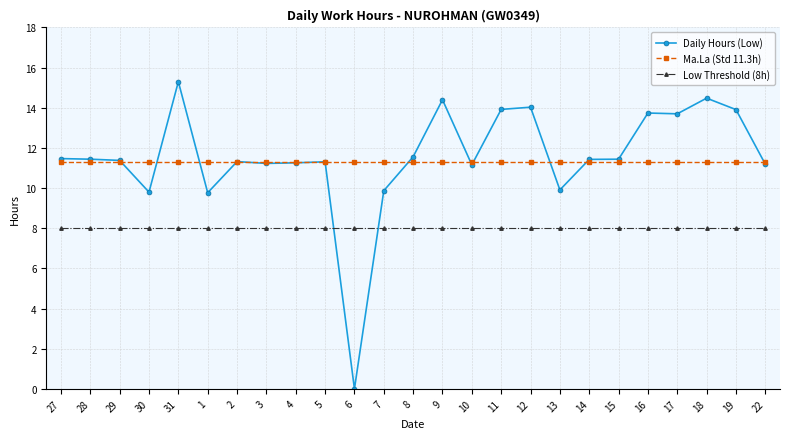

How many series are shown in this chart?

3